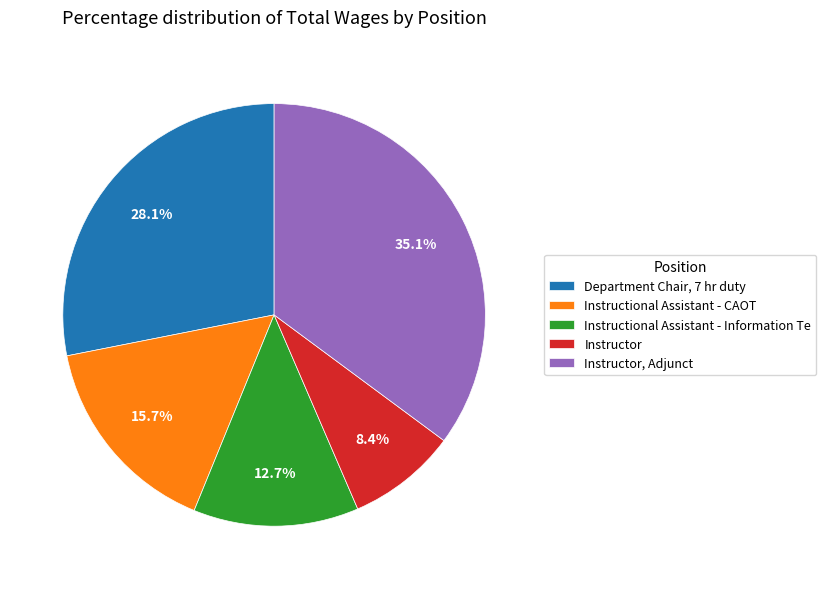

What portion of the pie excludes Instructor?

91.6%